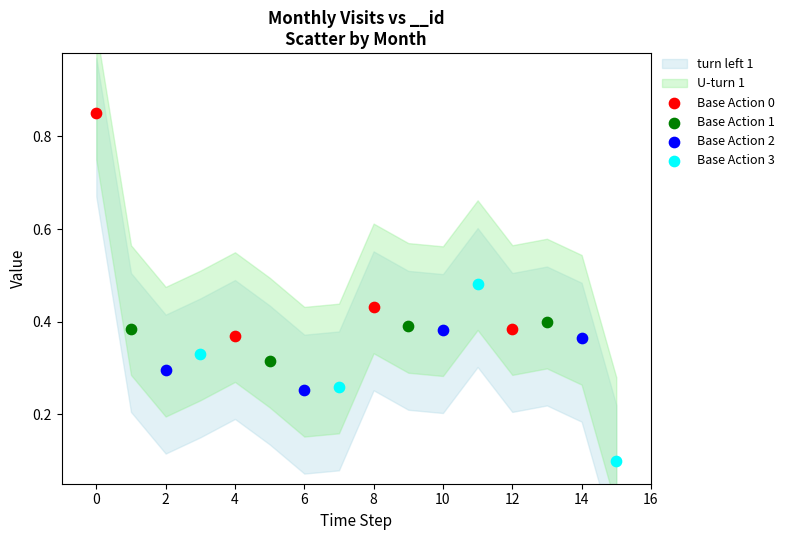

Which series reaches the maximum Y coordinate?

Base Action 0